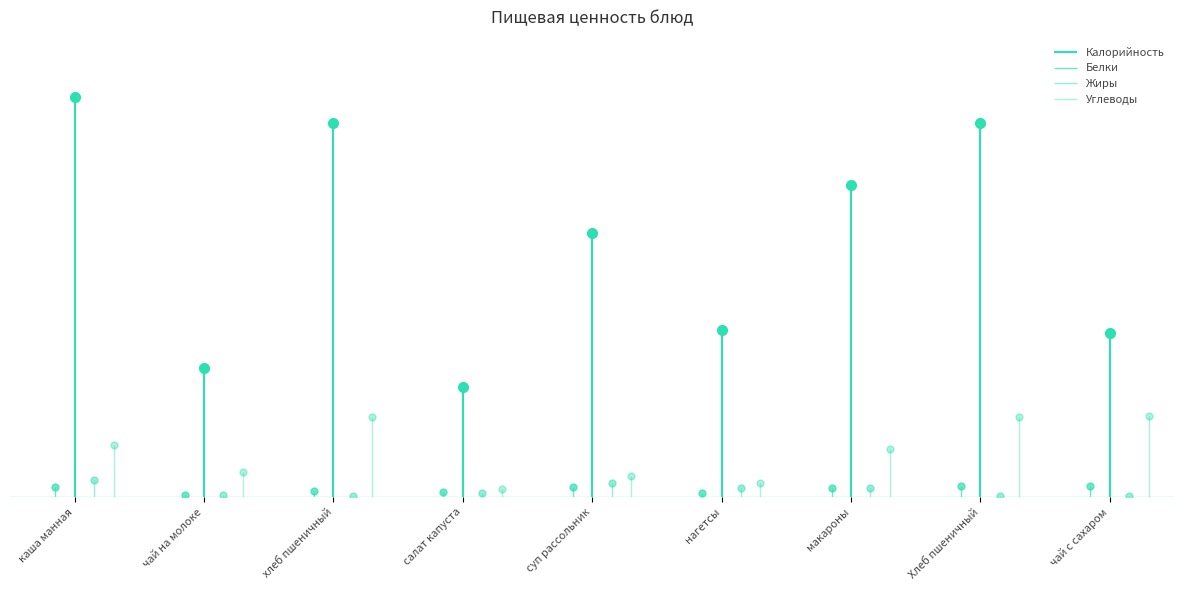

How many values in the Жиры series exceed 2?

5